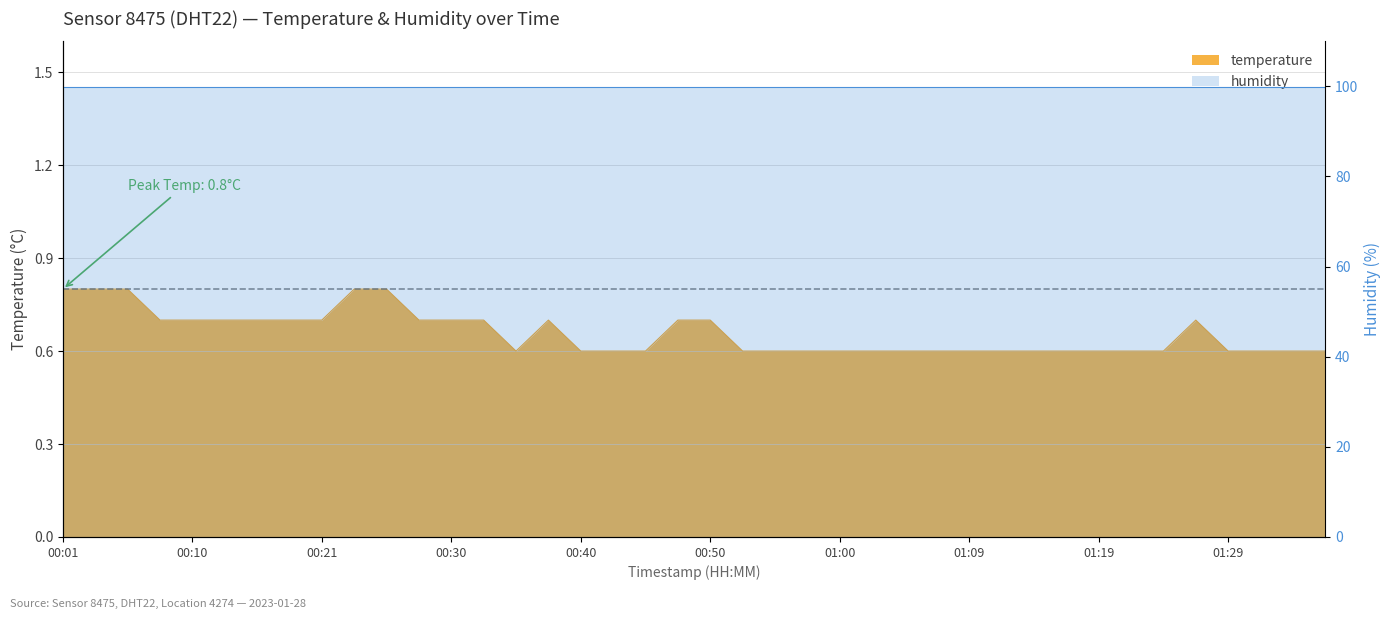

List the labels in order of value, largest first.

00:01, 00:03, 00:06, 00:23, 00:26, 00:08, 00:10, 00:13, 00:16, 00:18, 00:21, 00:28, 00:30, 00:33, 00:38, 00:47, 00:50, 01:26, 00:35, 00:40, 00:43, 00:45, 00:52, 00:55, 00:57, 01:00, 01:02, 01:04, 01:07, 01:09, 01:12, 01:14, 01:17, 01:19, 01:22, 01:24, 01:29, 01:31, 01:34, 01:36